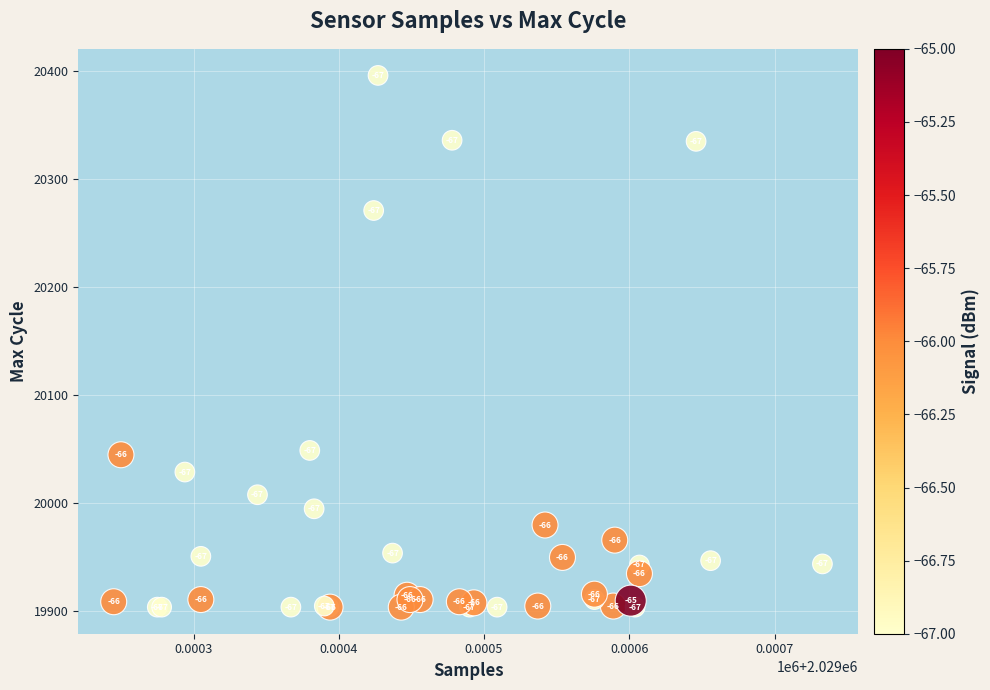

What Y value in the scatter plot is closest to 20150?

20049